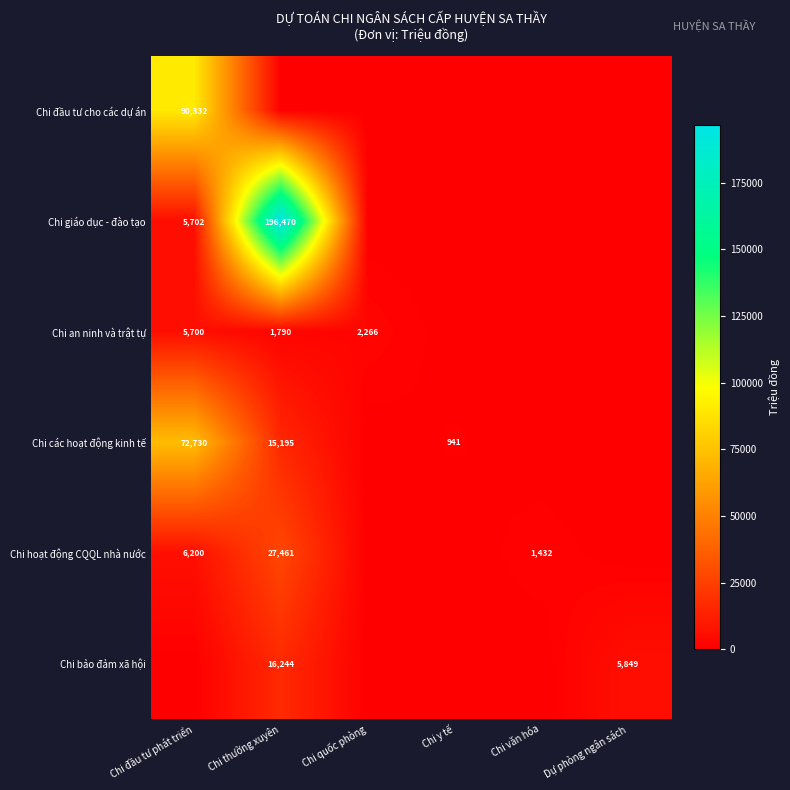

What is the difference between the Chi các hoạt động kinh tế values at Chi y tế and Chi đầu tư phát triển?

71789